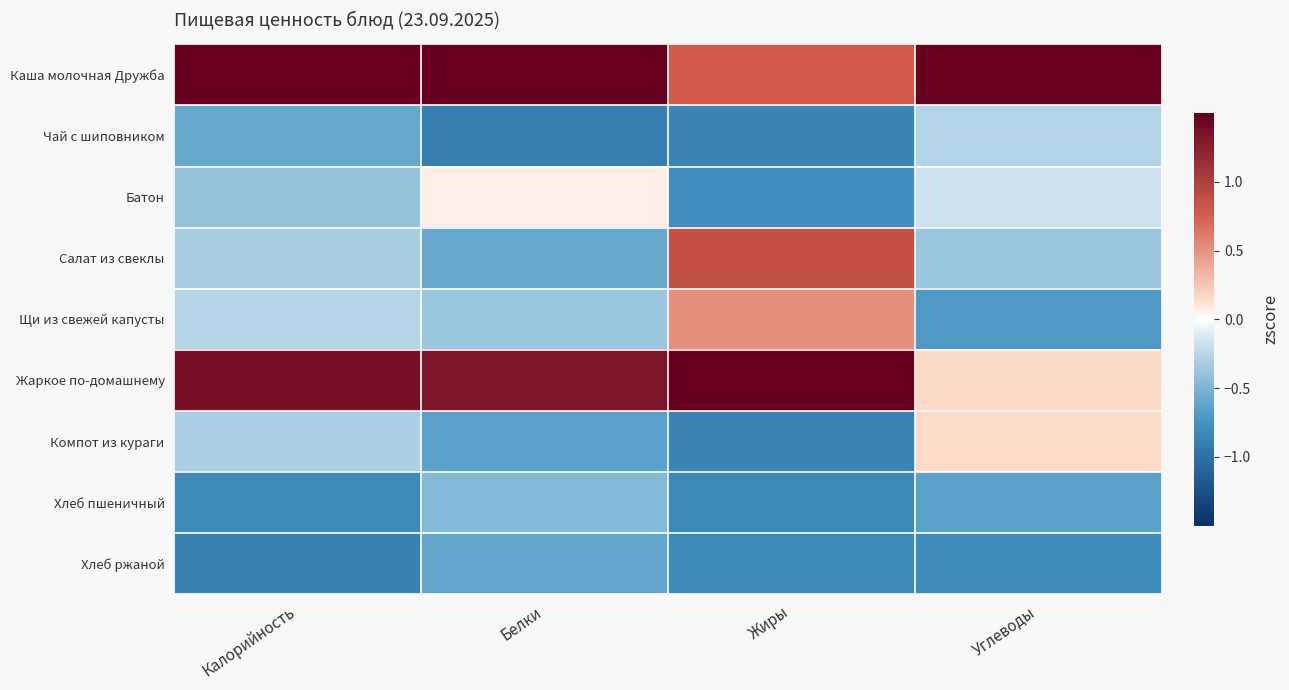

Which series has the largest total across all categories?

Каша молочная Дружба